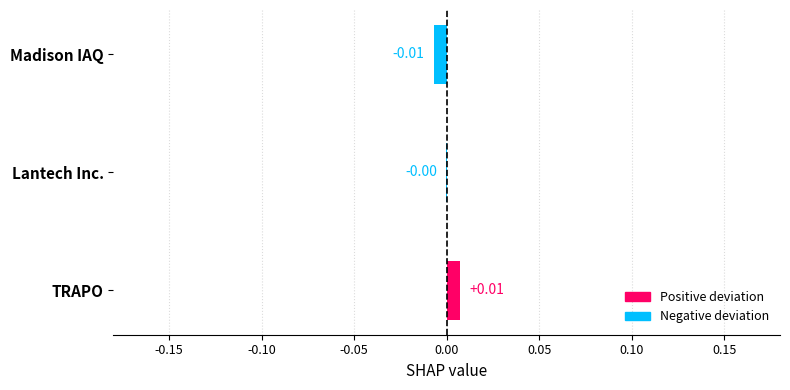

Are the bars horizontal?

Yes